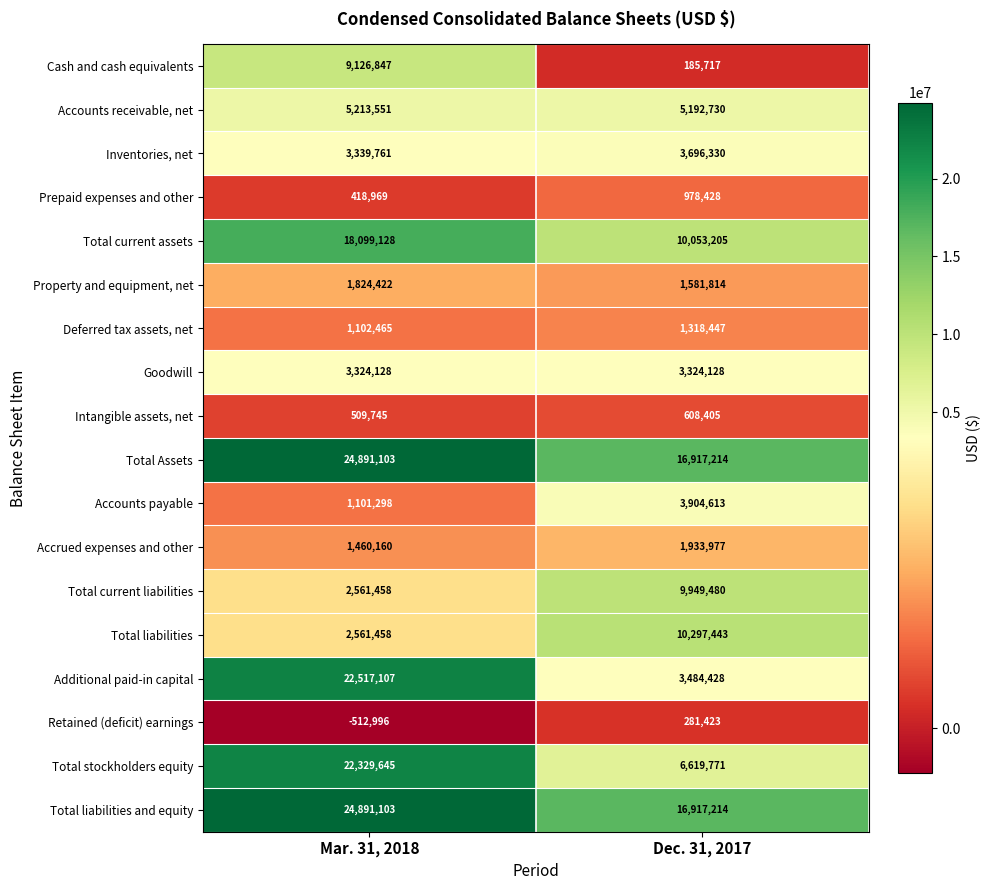

What is the difference between the Total liabilities and equity values at Dec. 31, 2017 and Mar. 31, 2018?

7973889